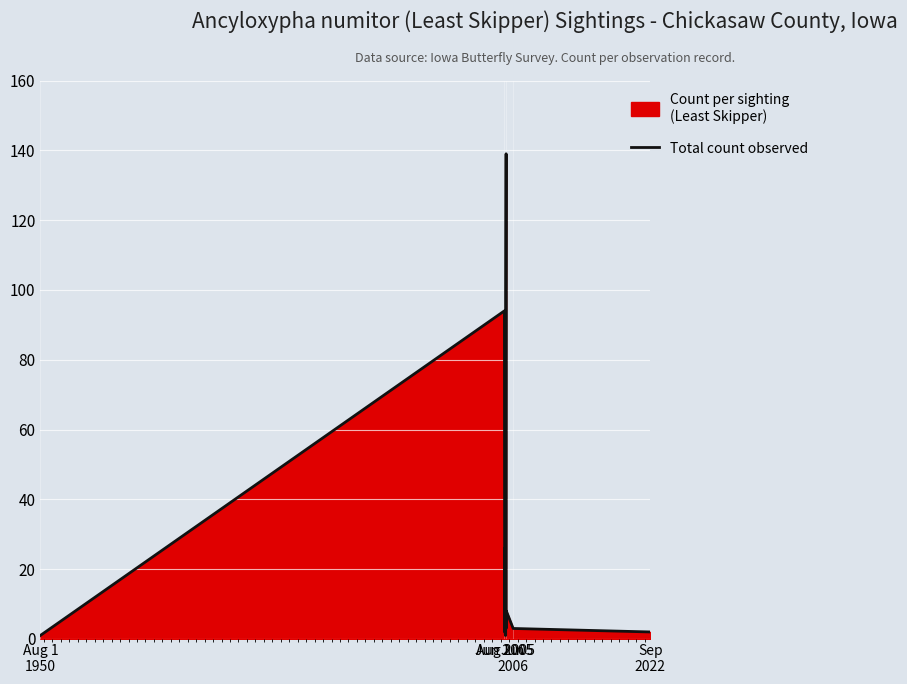

Reading left to right, transcribe all the data shown in this chart.

1	94	2	26	2	1	1	1	100	139	3	8	3	2	2